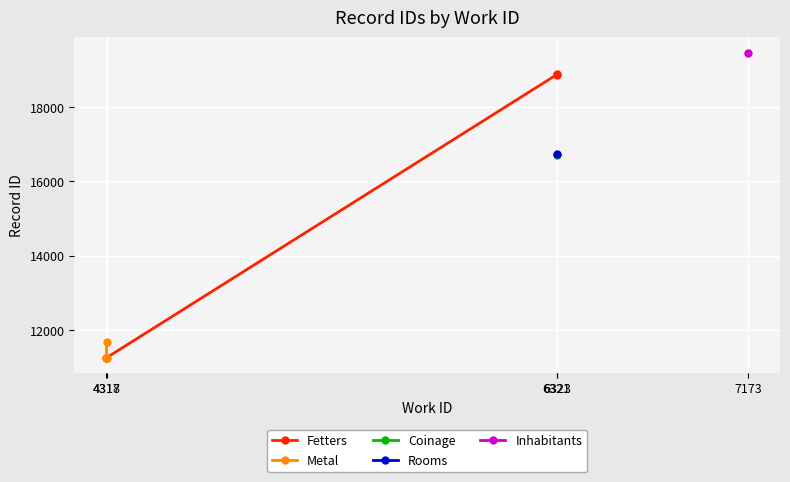

What is the value of the Fetters point at the 2nd from the left?

18874